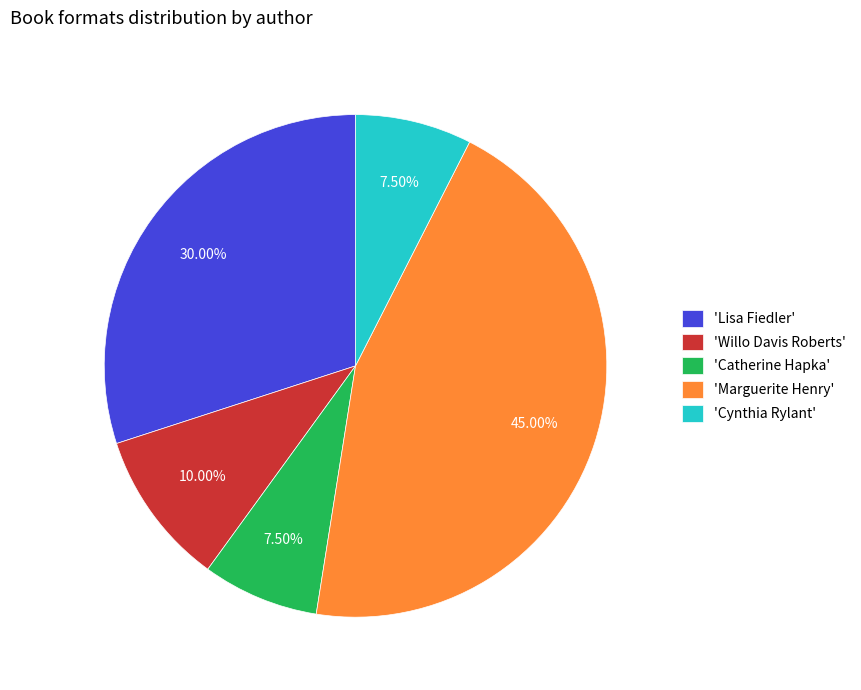

What is the ratio of the value at 'Willo Davis Roberts' to the value at 'Lisa Fiedler'?

0.3